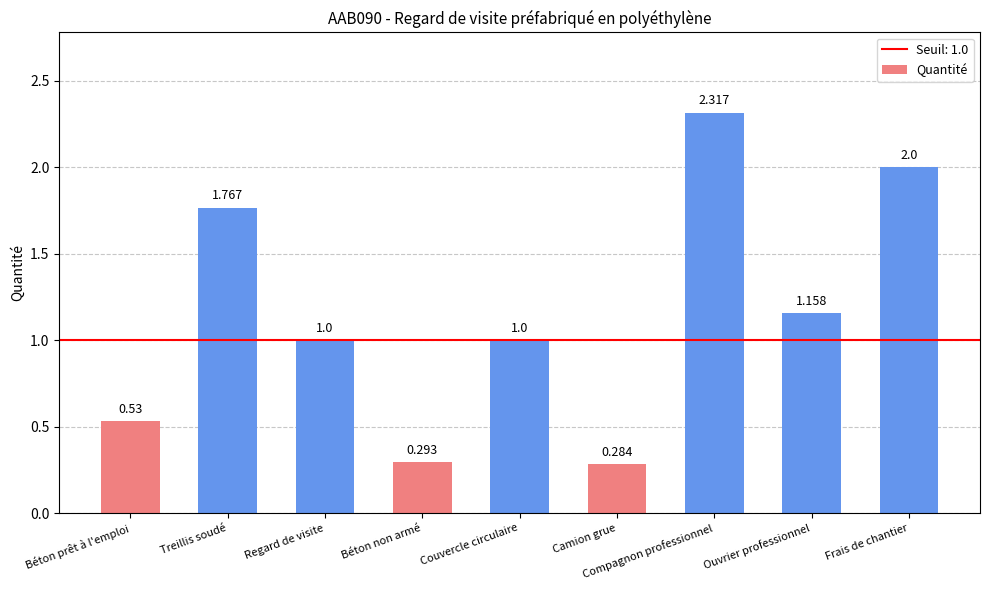

Is it true that the value at Ouvrier professionnel is 0.5?

False